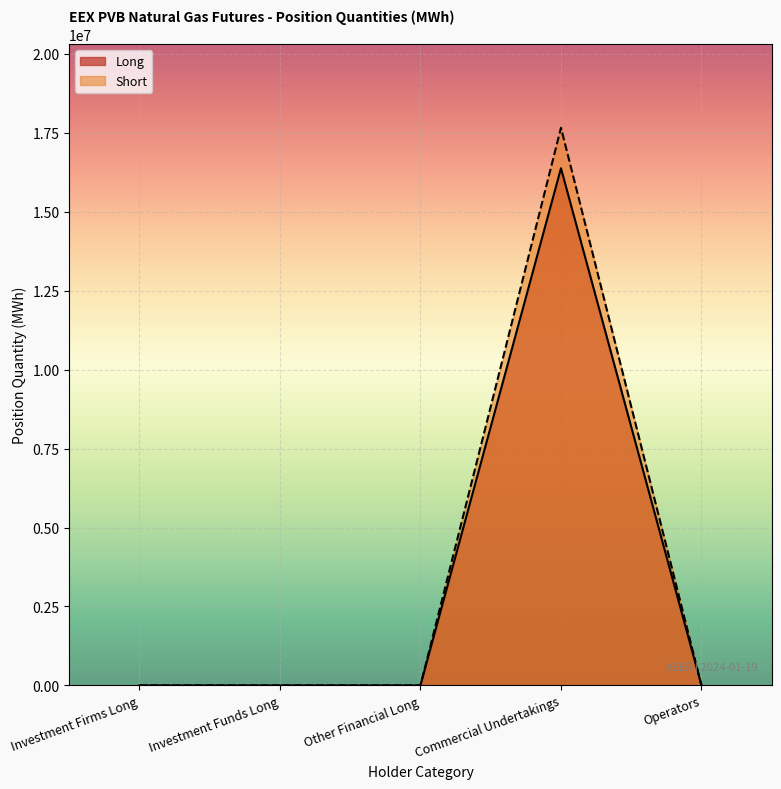

What are all the series names shown in the legend?

Long, Short